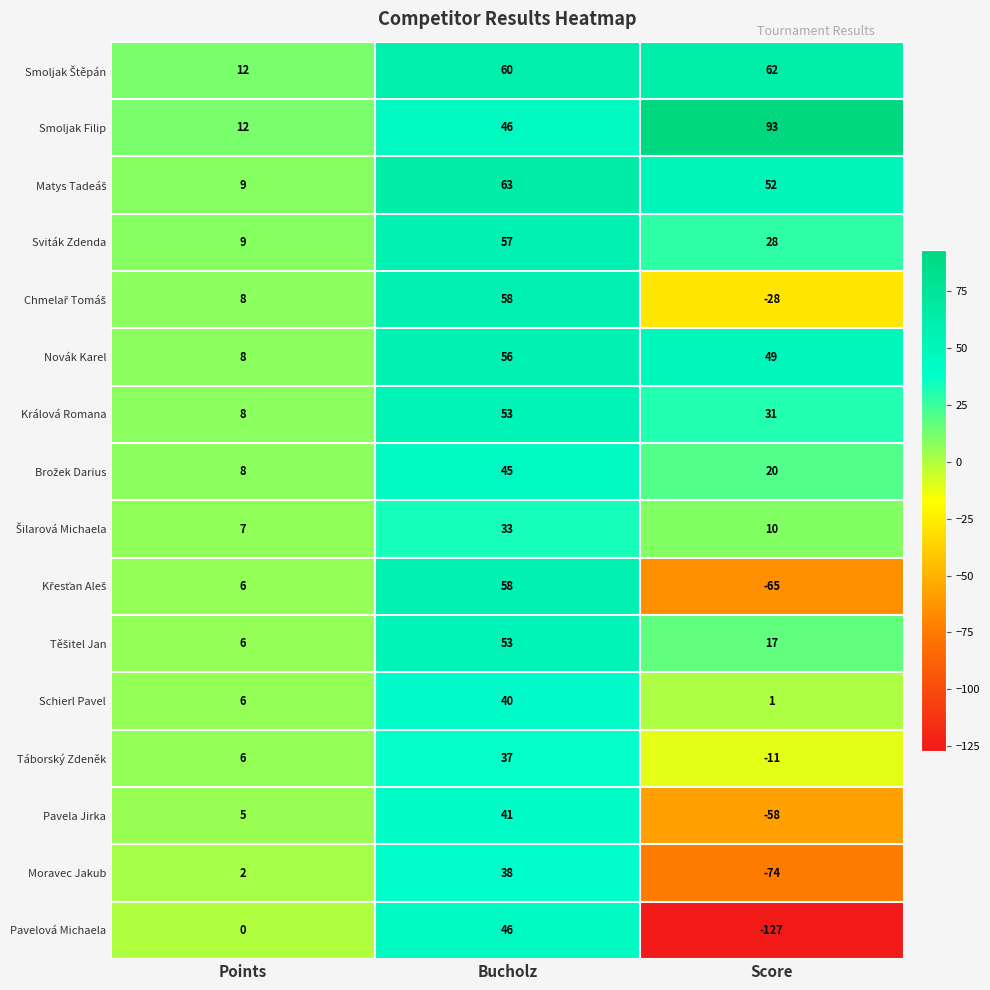

At which category is the sum across all series the highest?

Bucholz